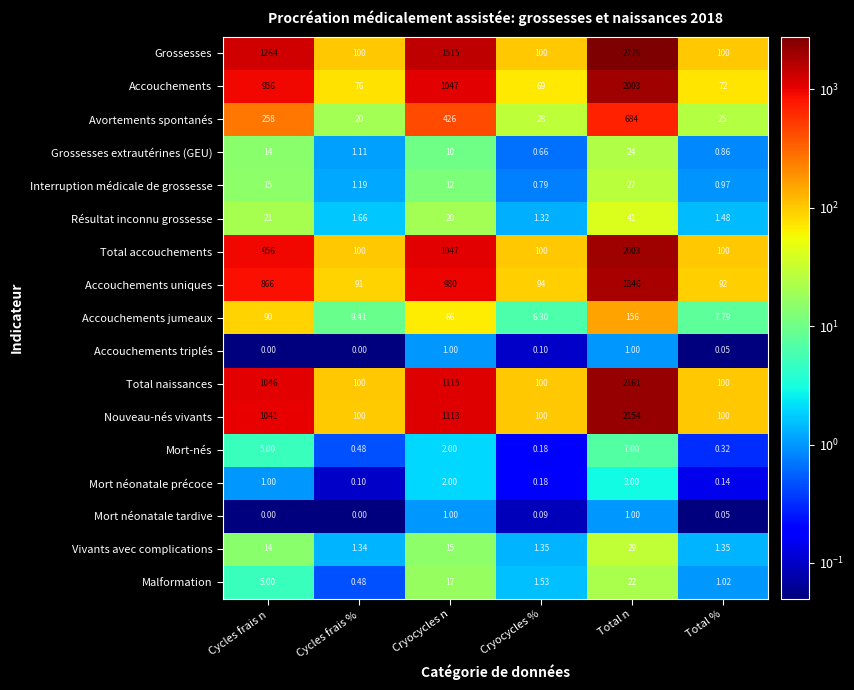

What is the minimum value shown in the chart?

0.0